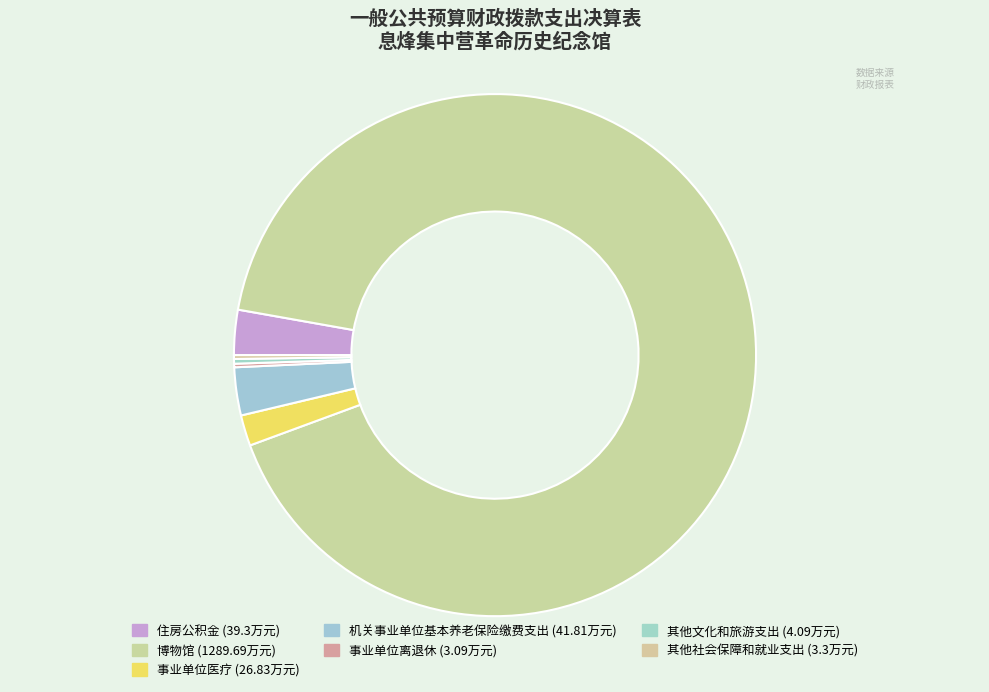

How many segments does this pie chart have?

7